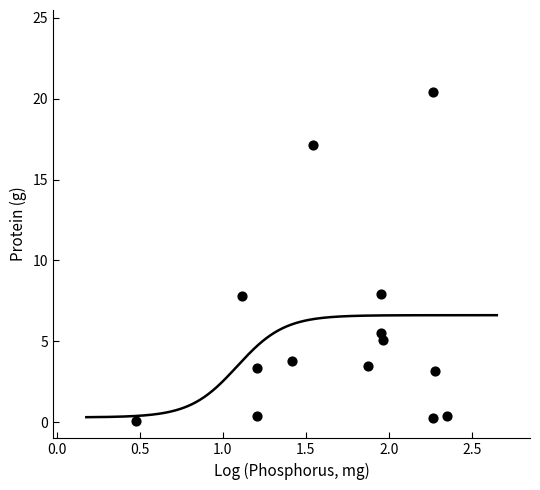

What is the range of Y values (max minus min)?

20.3